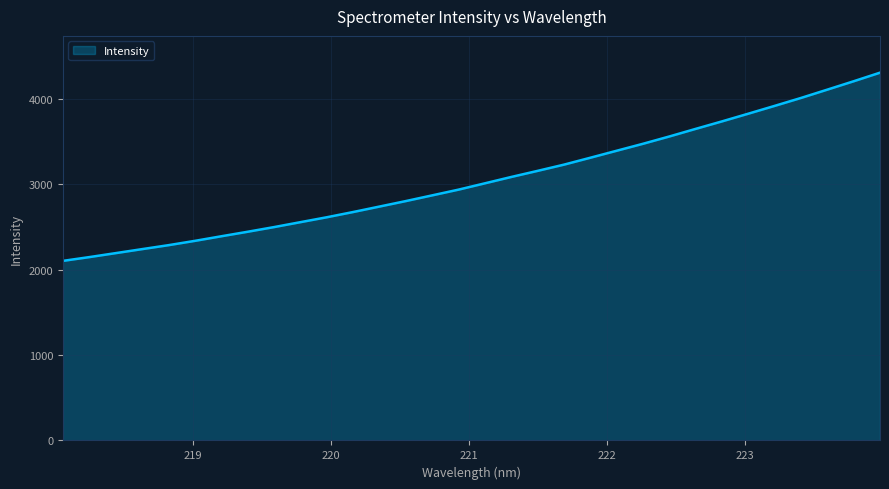

What is the minimum value shown in the chart?

2102.4